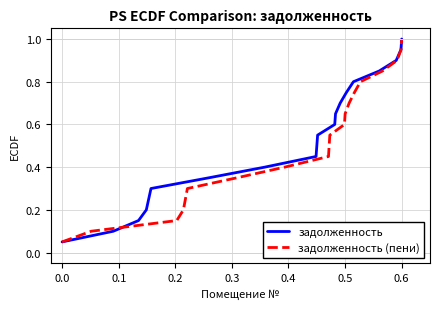

Is it true that задолженность equals 1.0 at 0.6?

True